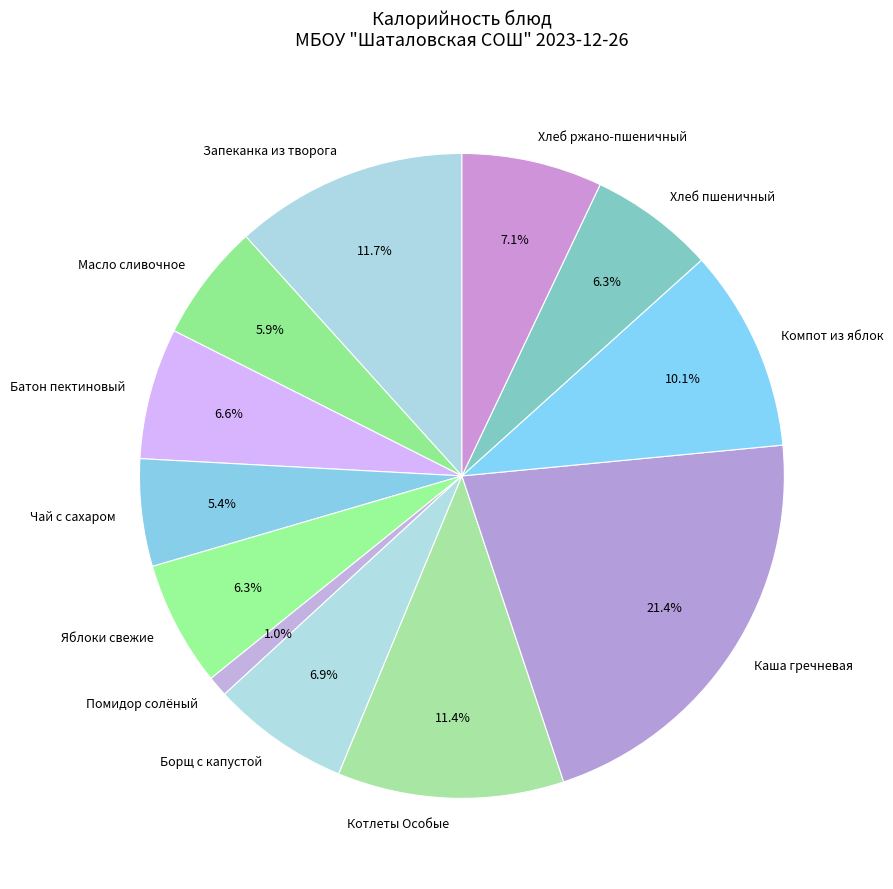

How many segments does this pie chart have?

12